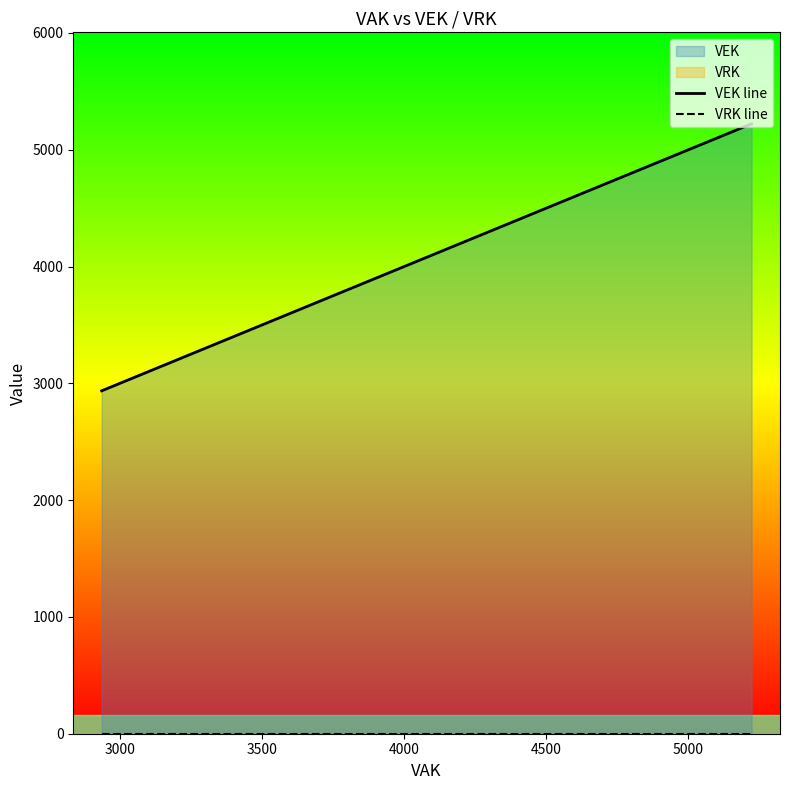

True or false: VEK line and VRK line cross at least once.

False